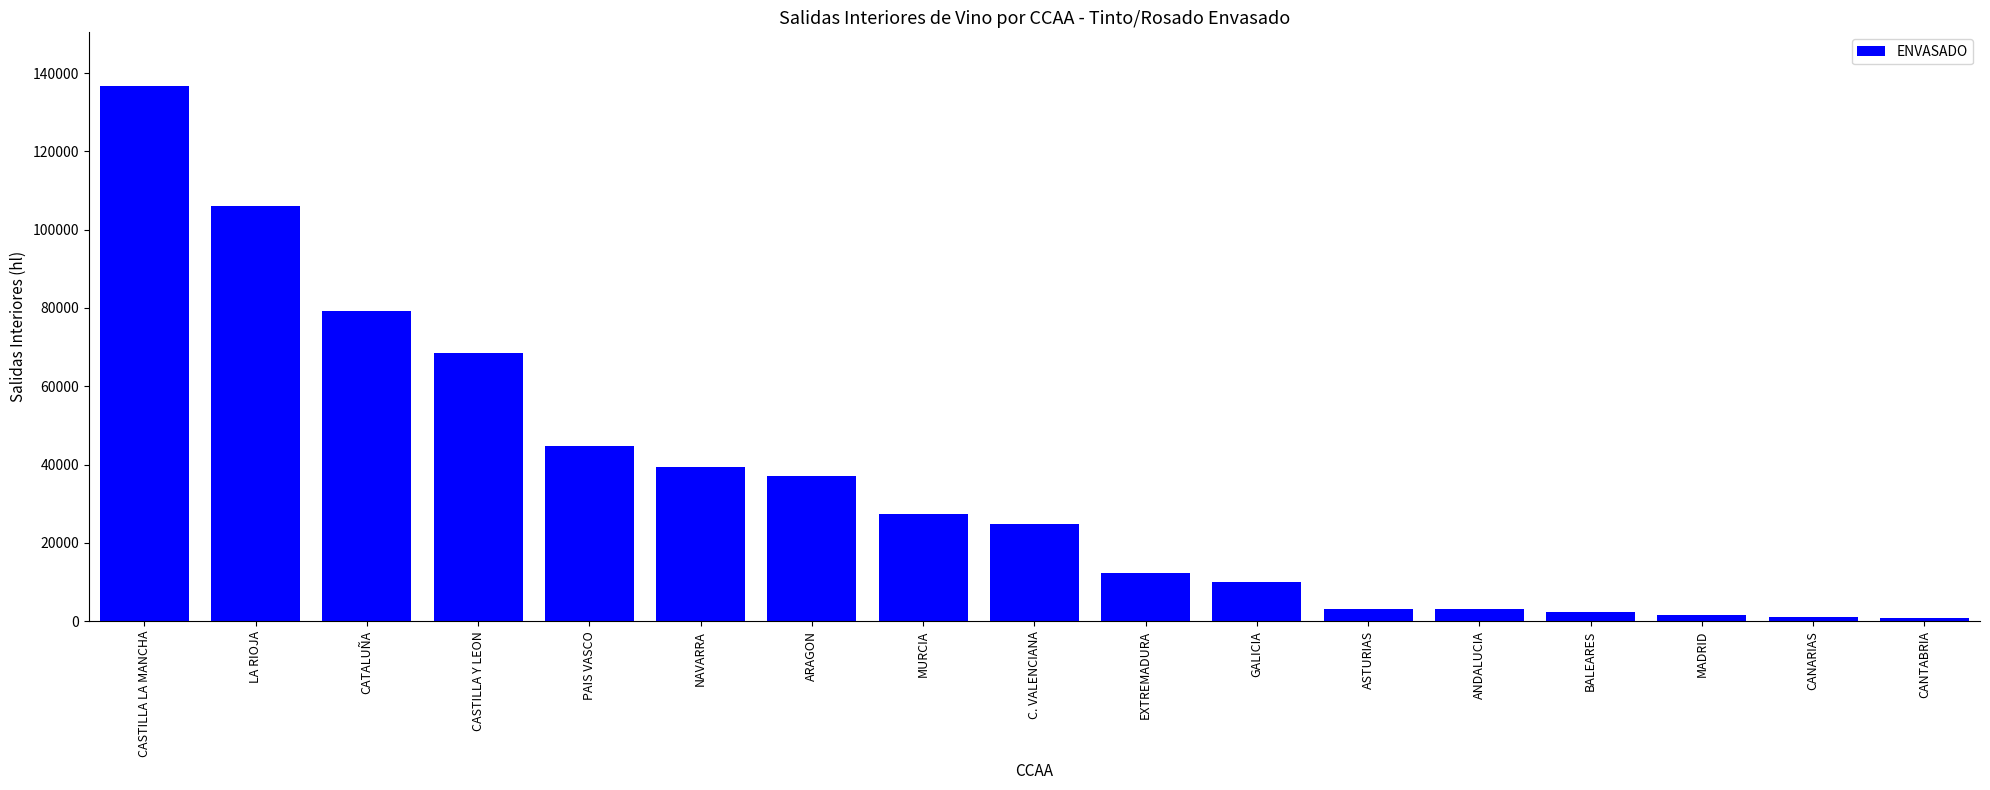

True or false: the data shows 124893 at CATALUÑA.

False